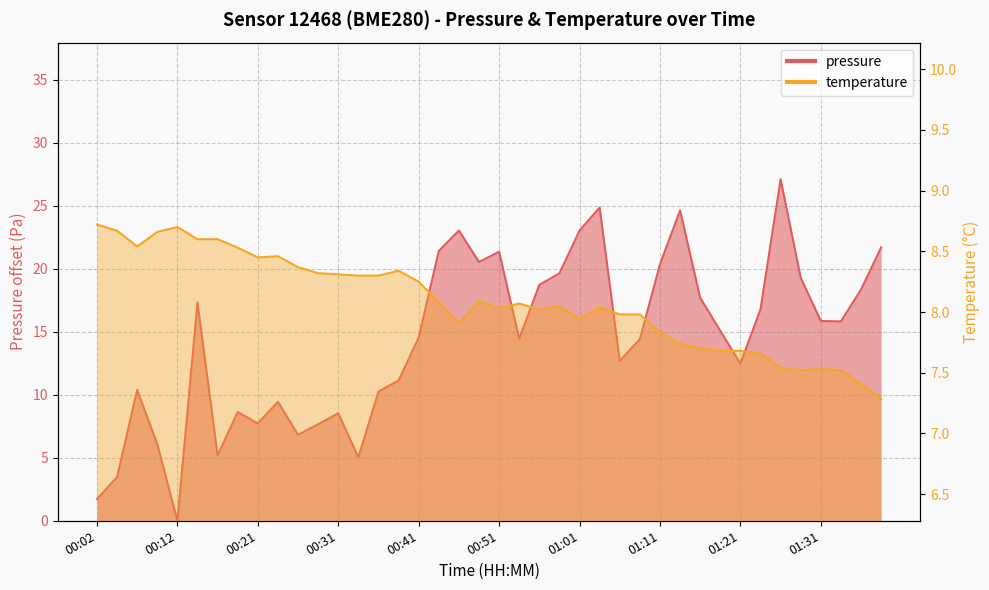

What position from the left is 00:16?

7